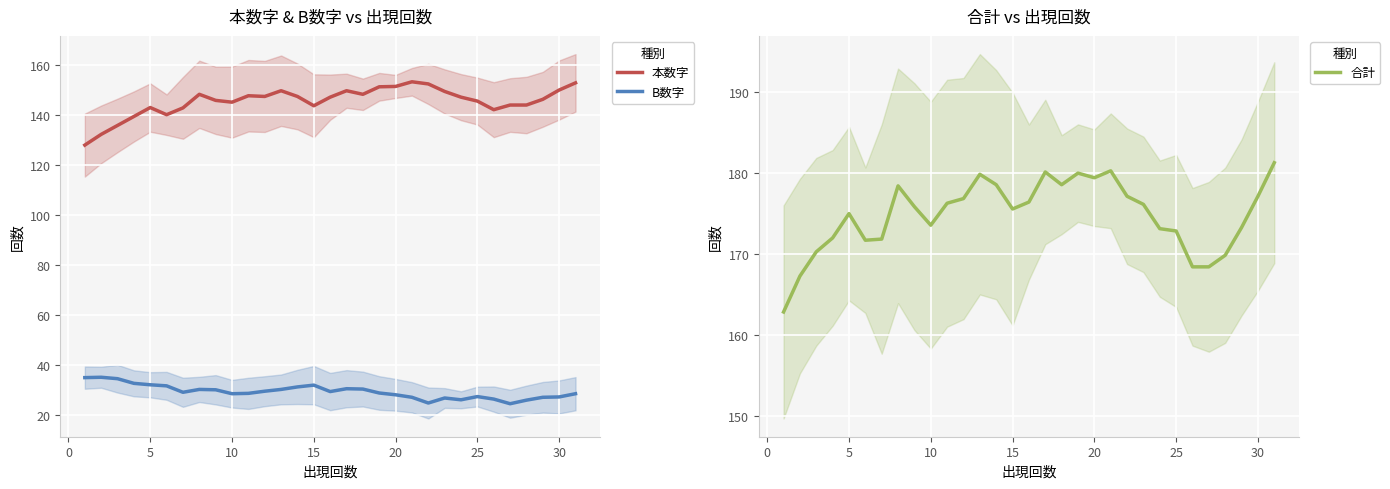

What is the maximum value for 合計?

181.3